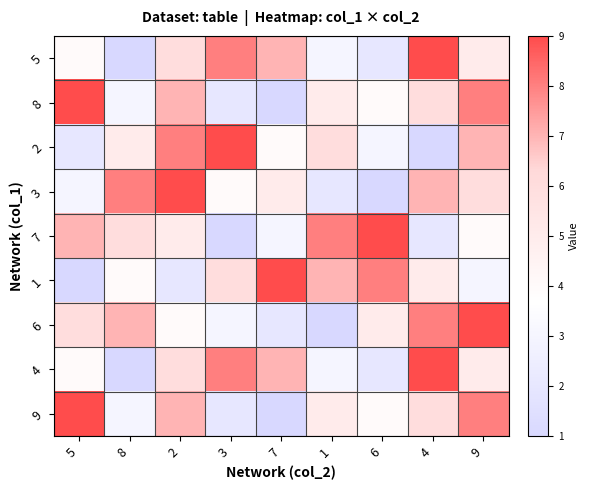

Which series has the largest range (max minus min)?

5